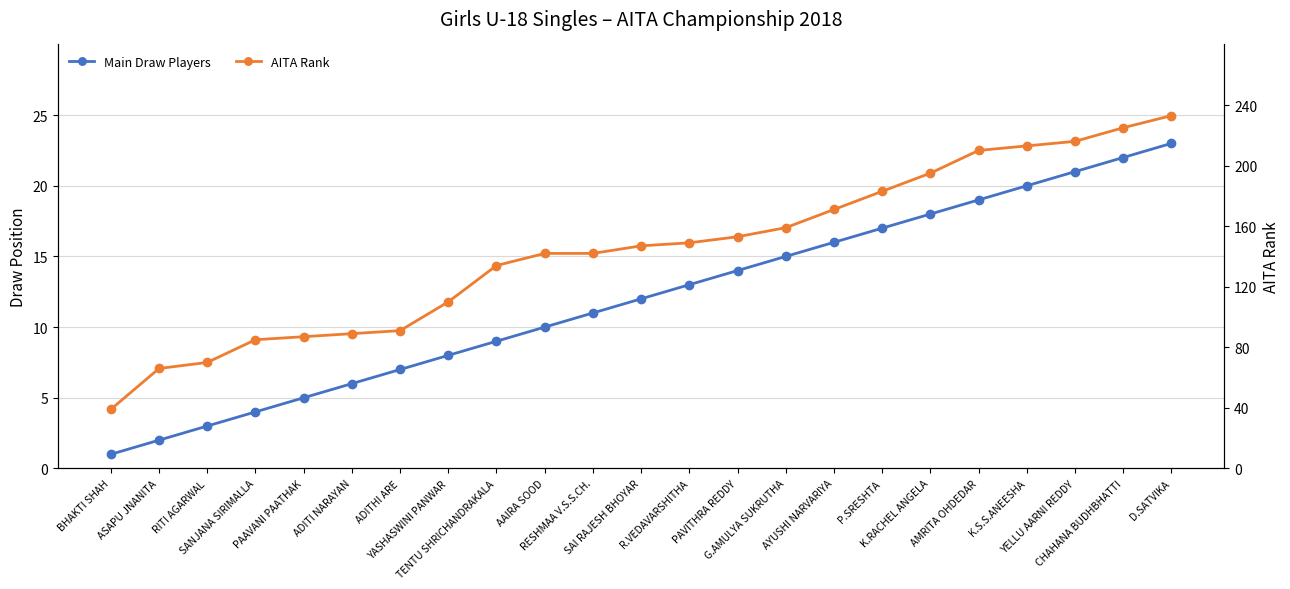

True or false: Main Draw Players and AITA Rank intersect in this chart.

False